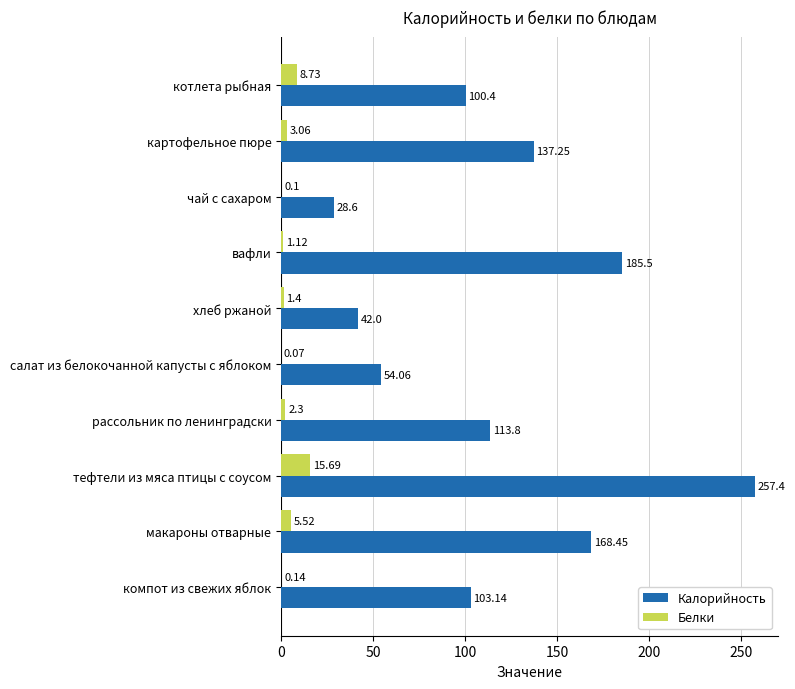

Count the number of categories in the chart.

10